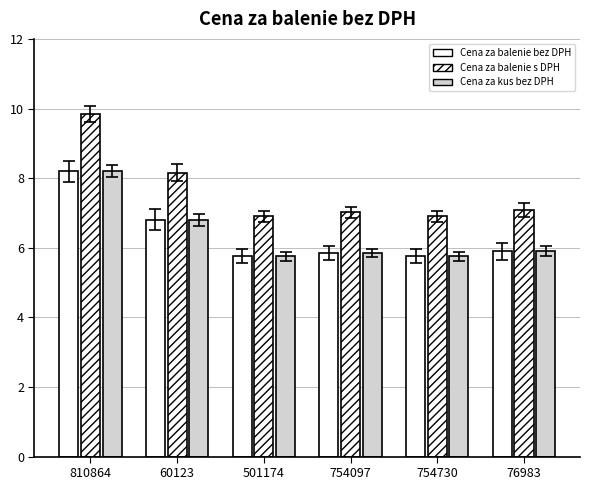

How many data points does each series have?

6